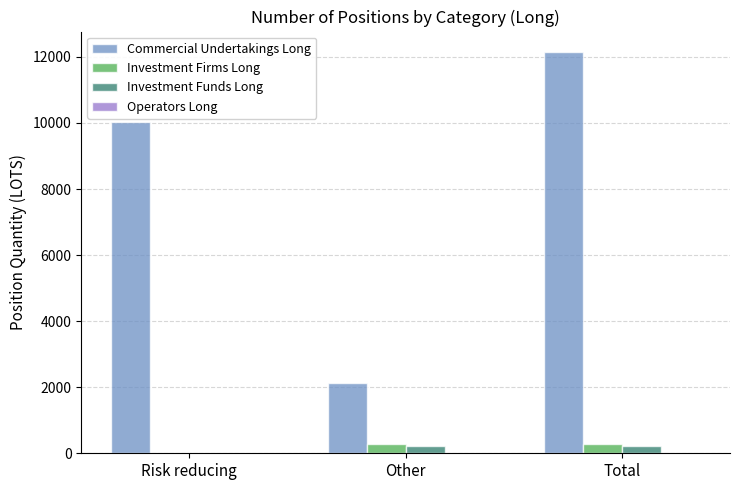

What is the sum of all Investment Firms Long values?

544.0